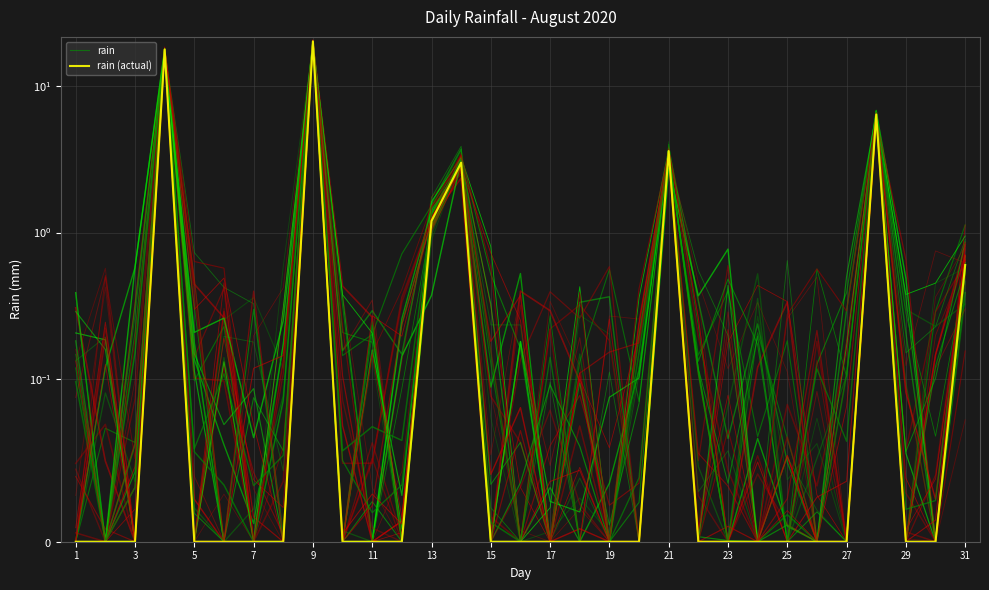

What is the label of the 6th point from the left?

11